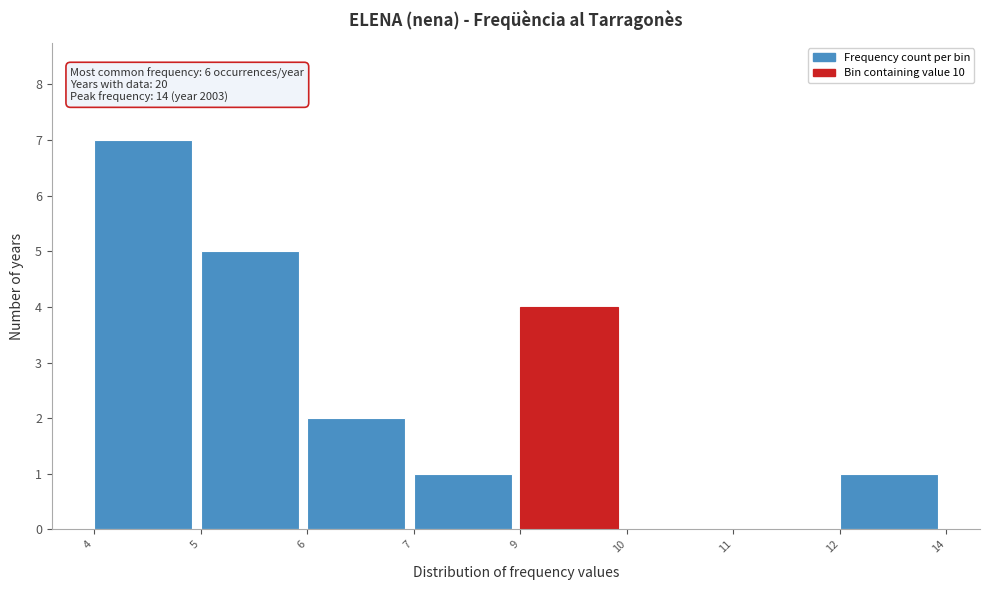

Reading left to right, list all the values displayed in this chart.

4=7	5=5	6=2	7=1	9=4	10=0	11=0	12=1